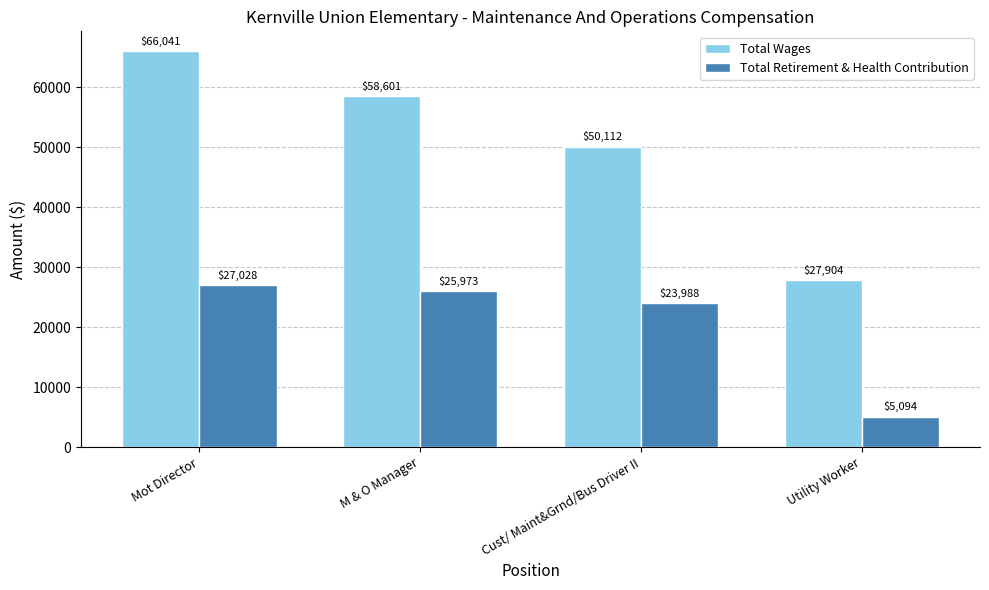

Reading right to left, extract all data points from this chart.

Total Wages: 27904	50112	58601	66041
Total Retirement & Health Contribution: 5094	23988	25973	27028